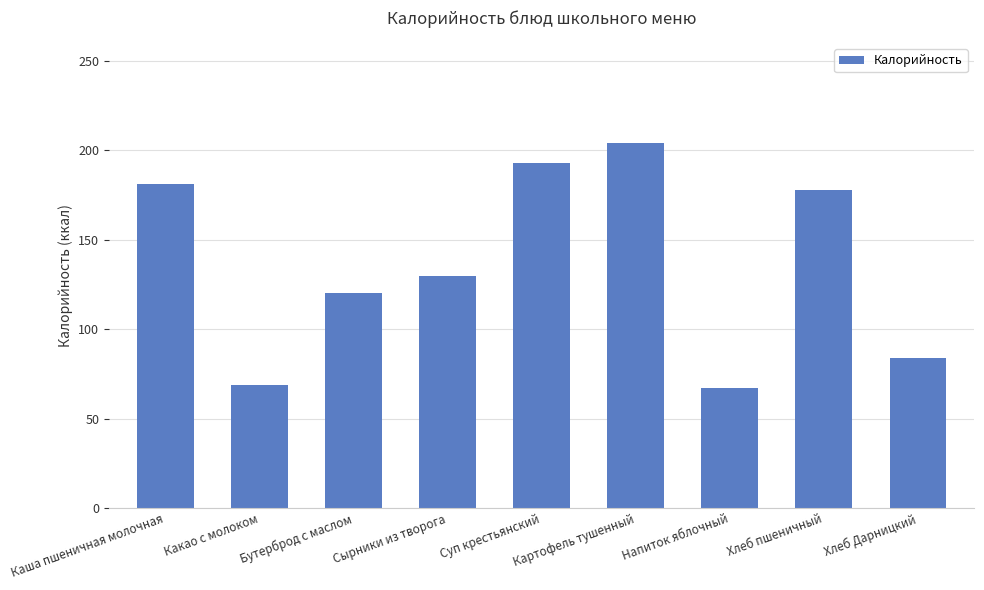

How many values are below 130?

4